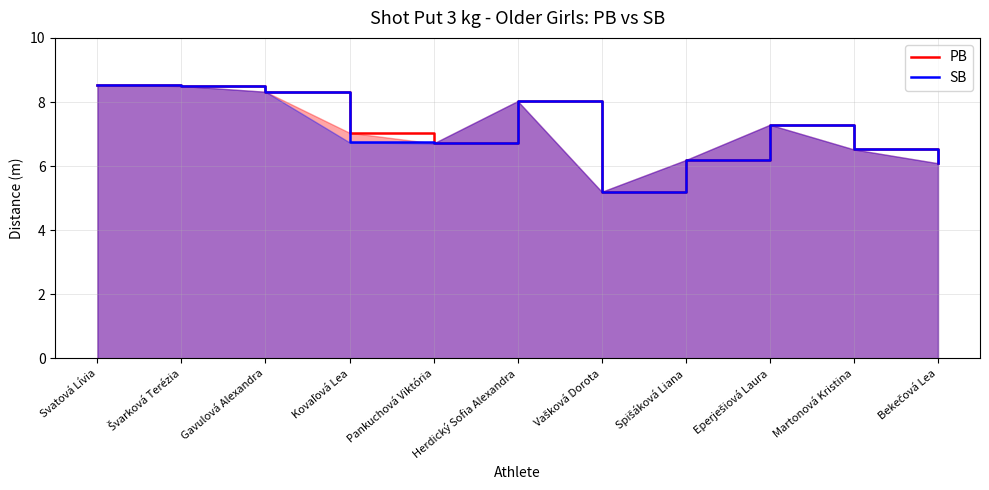

Count the number of data series in this chart.

2